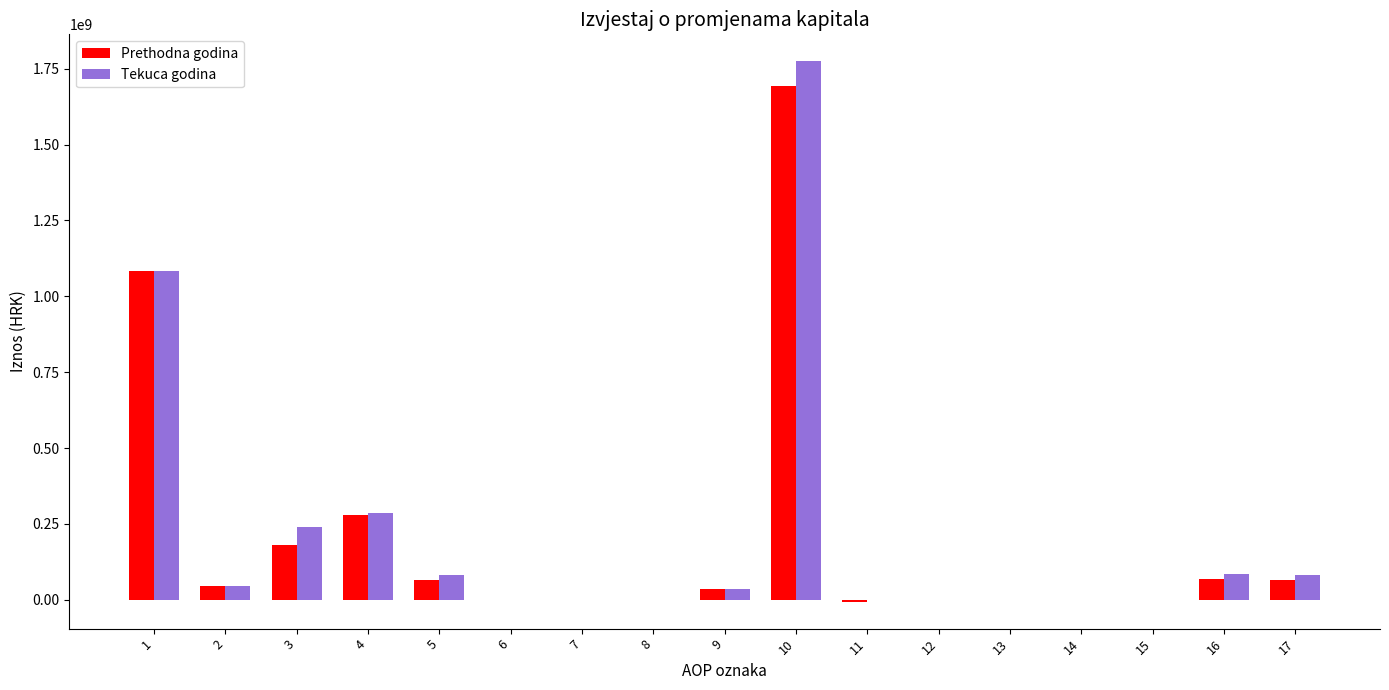

What is the sum of all Prethodna godina values?

3509969722